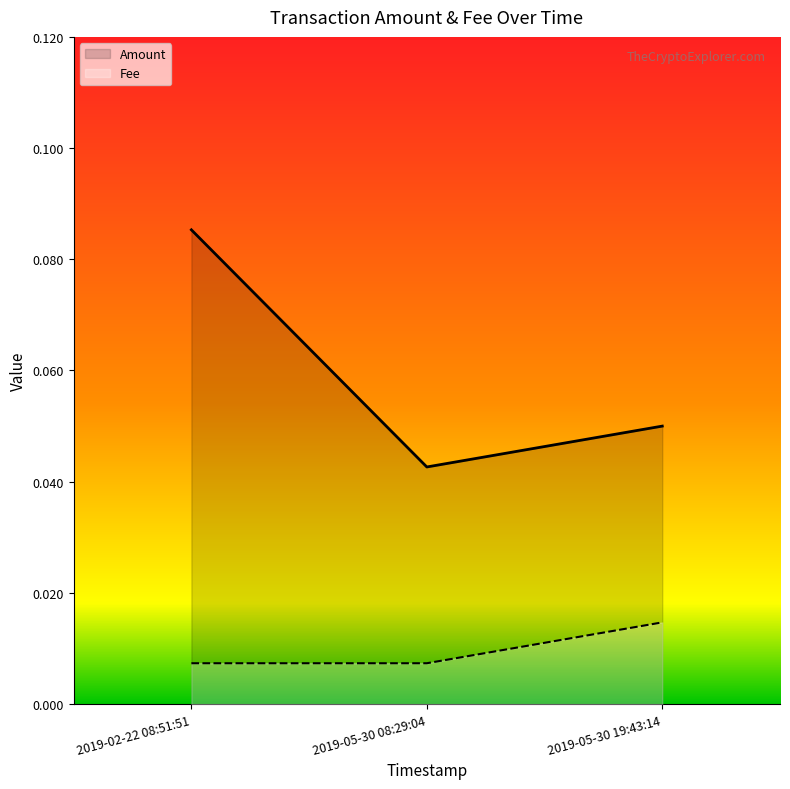

Which has a higher value, 2019-05-30 19:43:14 or 2019-02-22 08:51:51?

2019-02-22 08:51:51